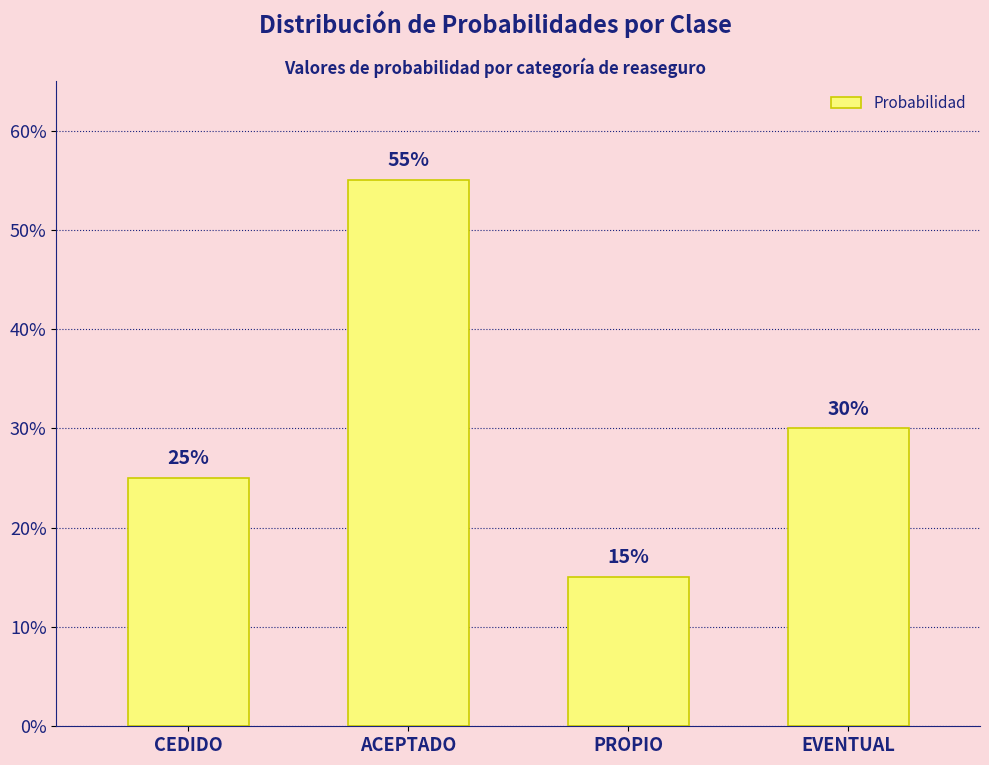

What value does the data have at ACEPTADO?

0.6